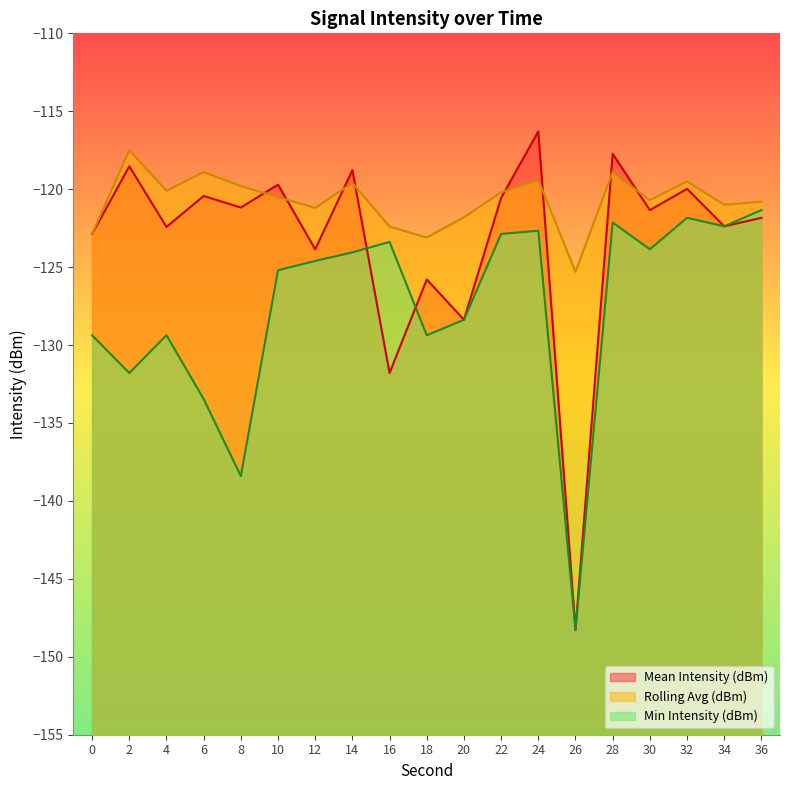

Reading left to right, what are all the values shown in this chart?

Mean Intensity (dBm): -122.9	-118.5	-122.4	-120.4	-121.2	-119.7	-123.9	-118.8	-131.8	-125.8	-128.4	-120.6	-116.3	-148.3	-117.7	-121.3	-120.0	-122.4	-121.8
Rolling Avg (dBm): -122.9	-117.5	-120.1	-118.9	-119.8	-120.5	-121.2	-119.6	-122.4	-123.1	-121.8	-120.2	-119.4	-125.3	-118.9	-120.7	-119.5	-121.0	-120.8
Min Intensity (dBm): -129.4	-131.8	-129.4	-133.5	-138.4	-125.2	-124.6	-124.1	-123.4	-129.4	-128.4	-122.9	-122.7	-148.3	-122.1	-123.9	-121.8	-122.4	-121.3